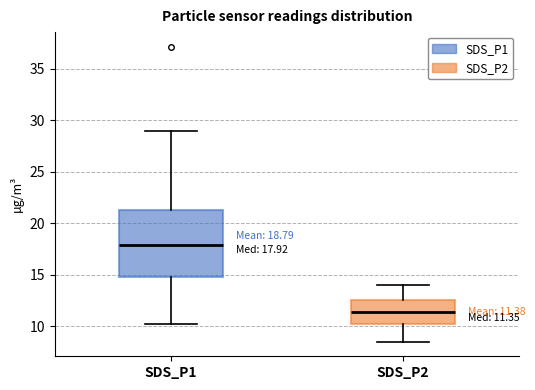

Which box's median line is the lowest?

SDS_P2